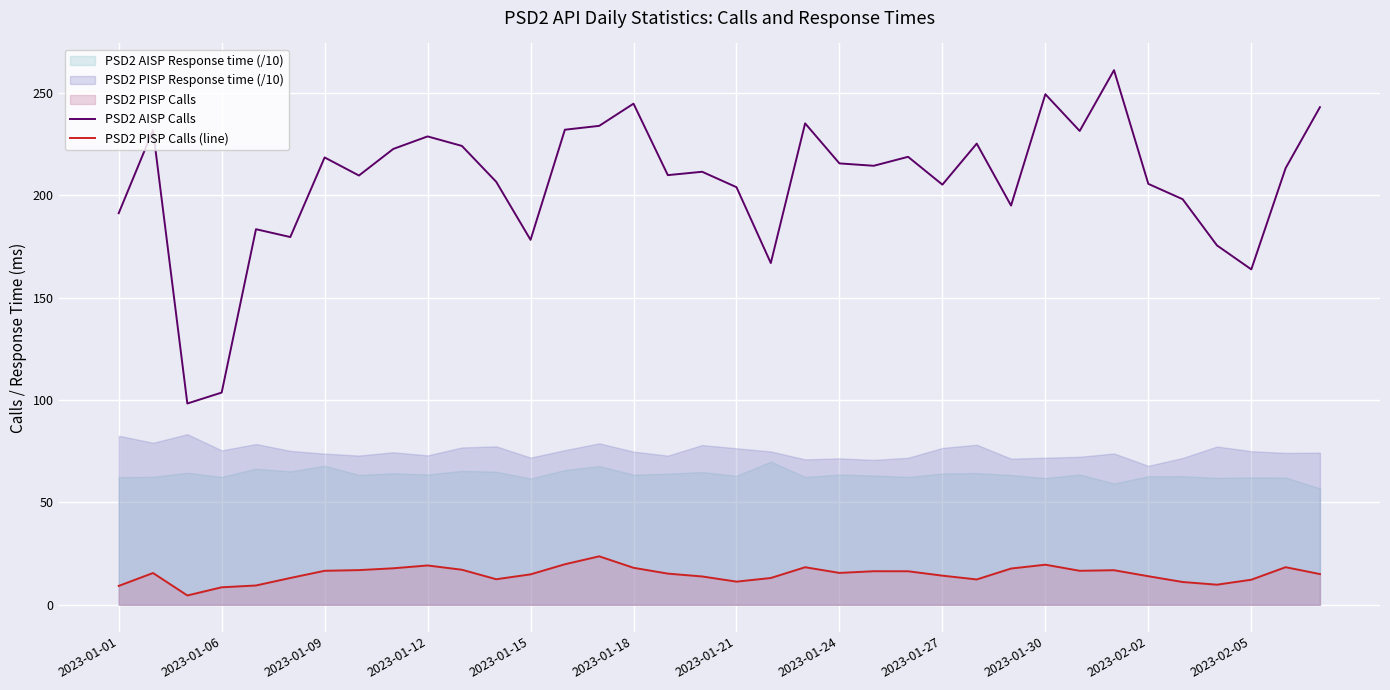

The value of PSD2 PISP Calls (line) at 2023-01-18 is 29.2. True or false?

False